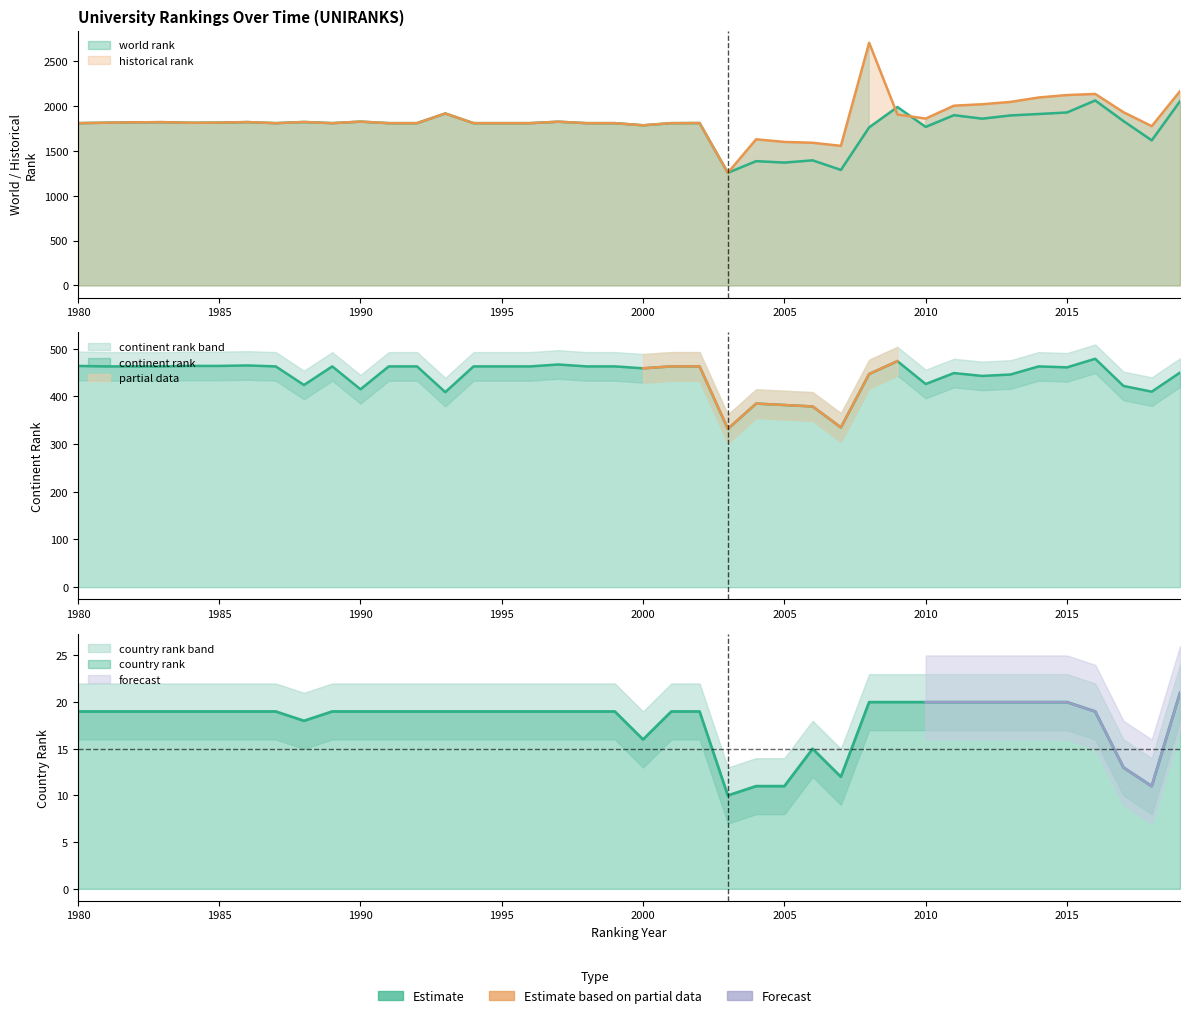

At which category does world rank reach its first local valley?

1984